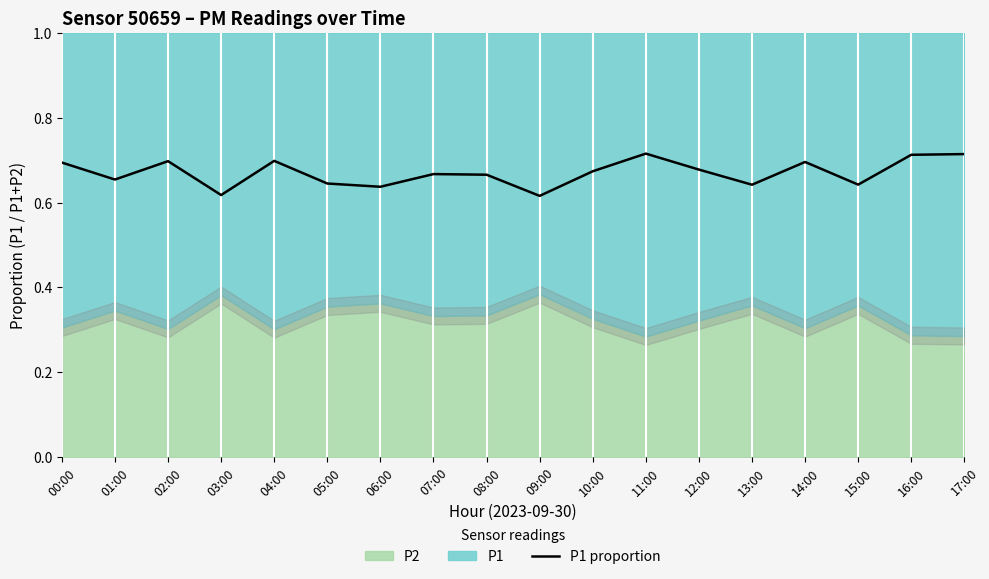

What position from the right is 07:00?

11